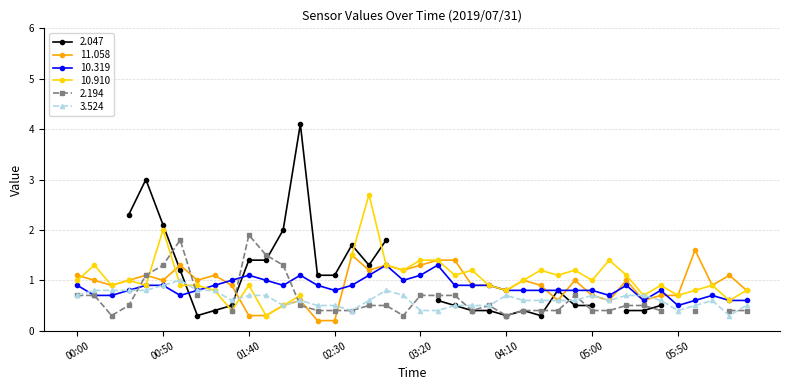

Is it true that 3.524 equals 0.8 at 02:00?

False